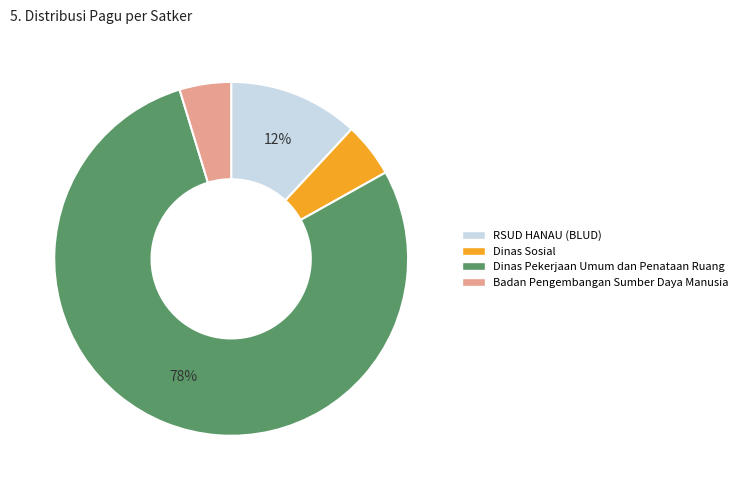

To the nearest percent, what is the combined percentage of Dinas Sosial and Dinas Pekerjaan Umum dan Penataan Ruang?

83%